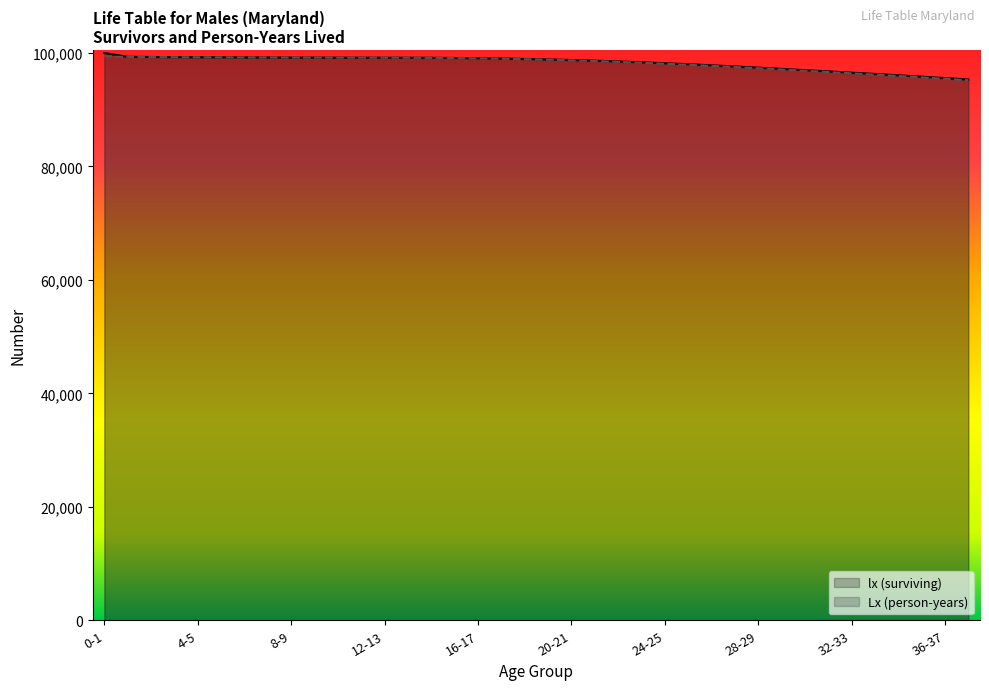

How many lines are shown in the chart?

2